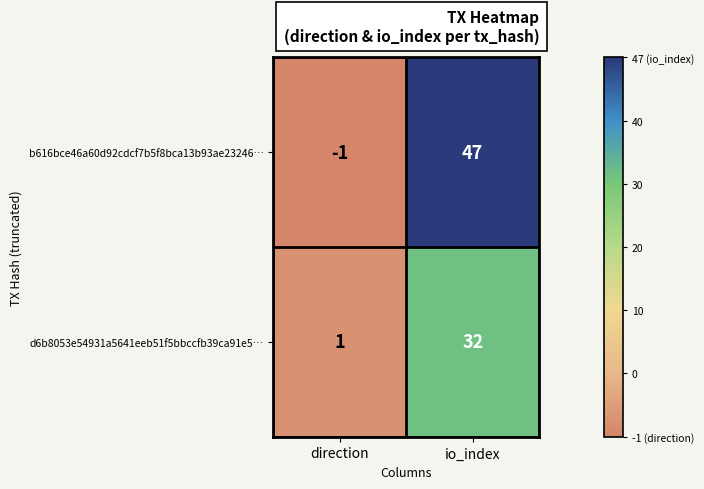

Count the number of categories in the chart.

2